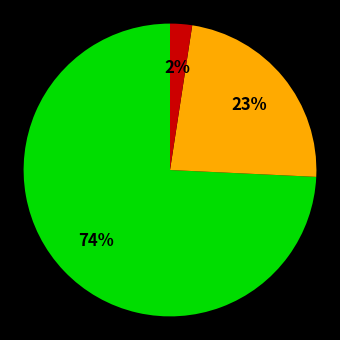

Does any single category account for the majority?

Yes